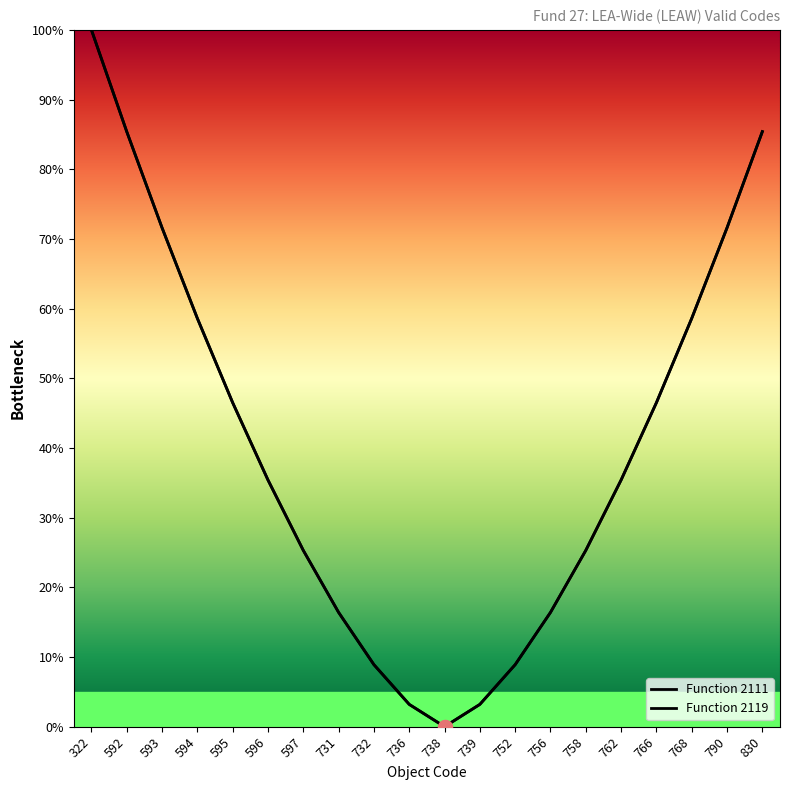

Is this an area chart (filled region under the line)?

No